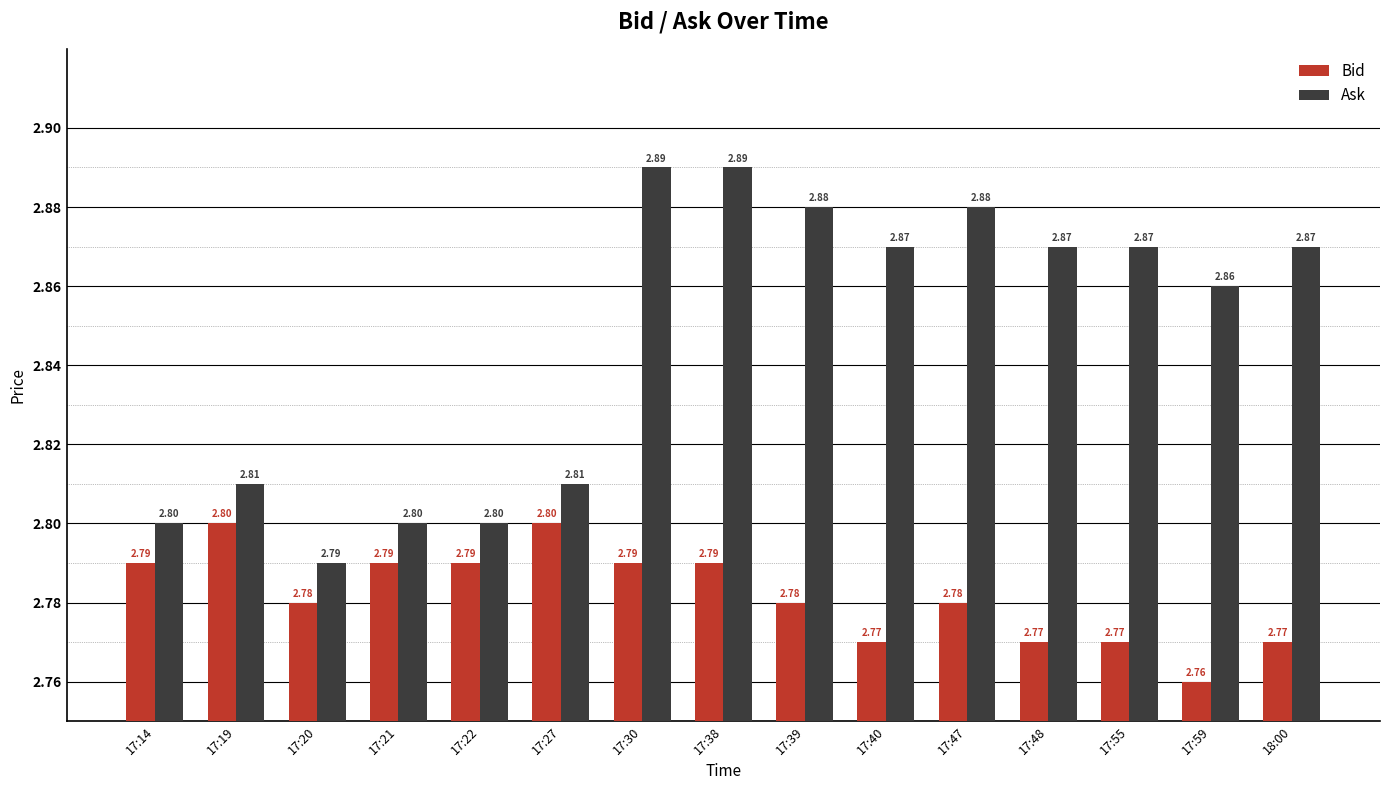

What is the highest value of the Bid series?

2.8